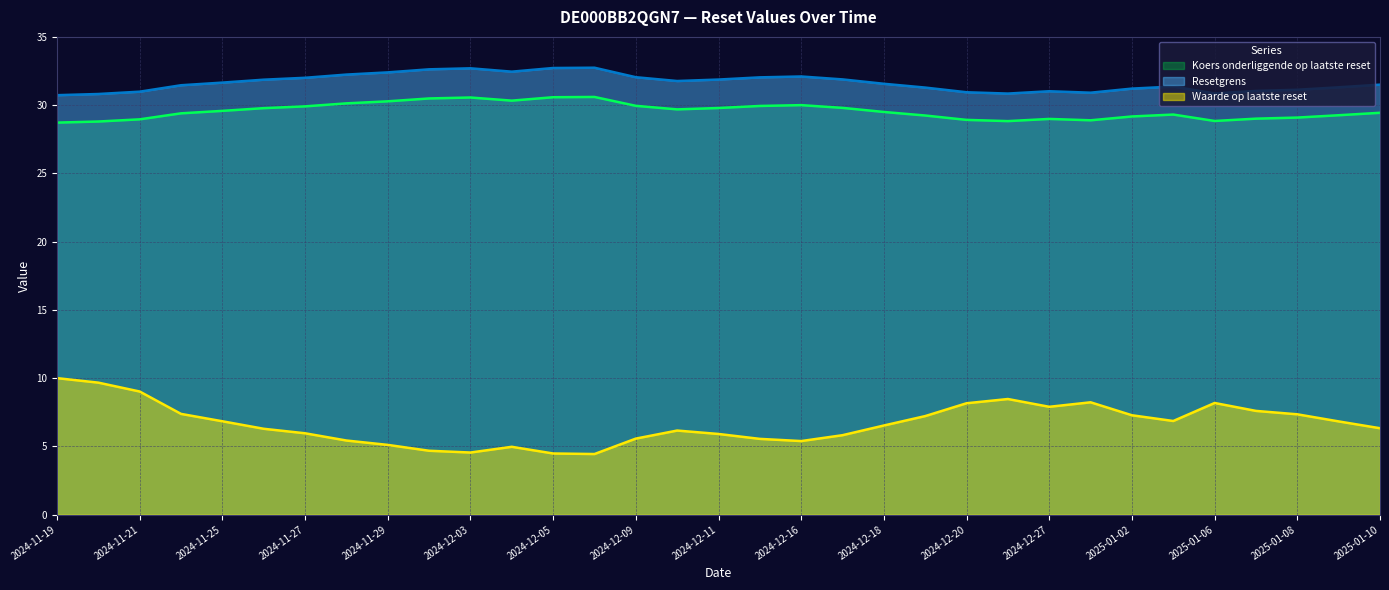

Does the chart display data point markers on the line(s)?

No